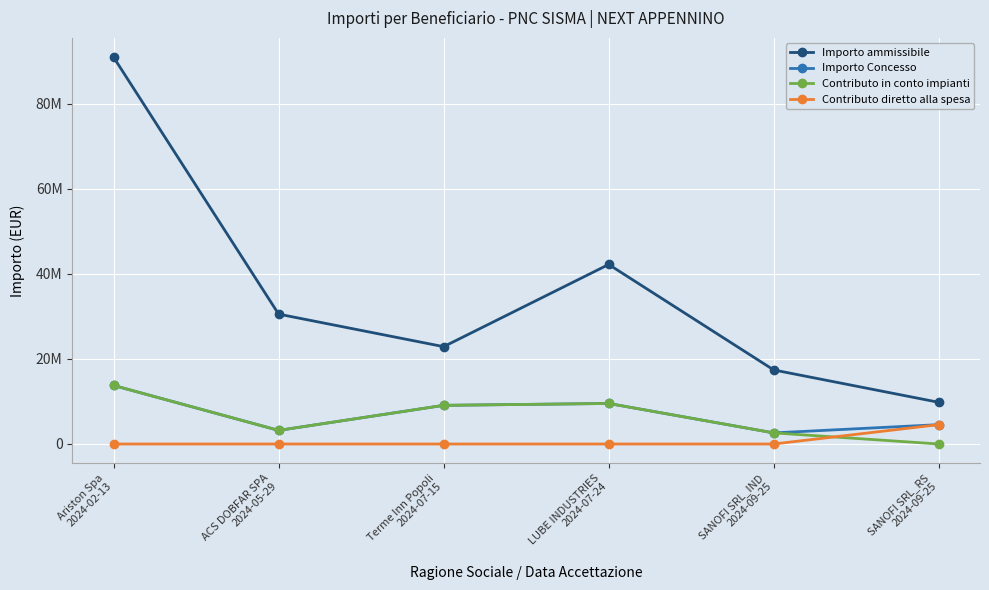

True or false: Importo Concesso and Contributo in conto impianti intersect in this chart.

False